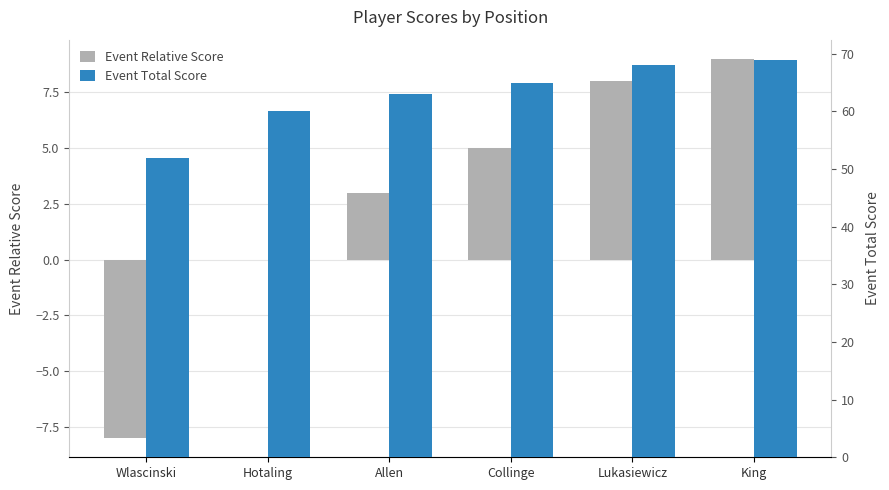

Which series has the largest total across all categories?

Event Total Score